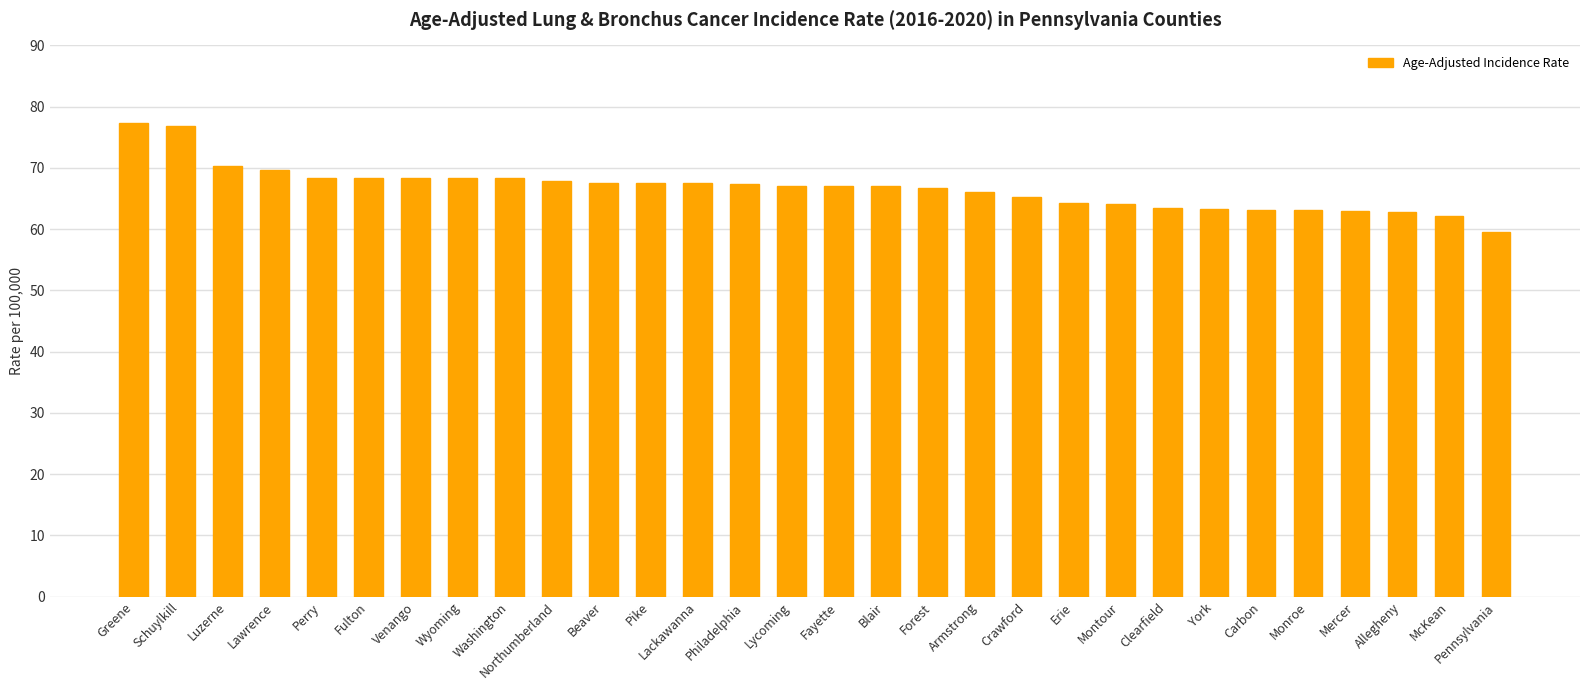

How many distinct data groups are displayed?

1